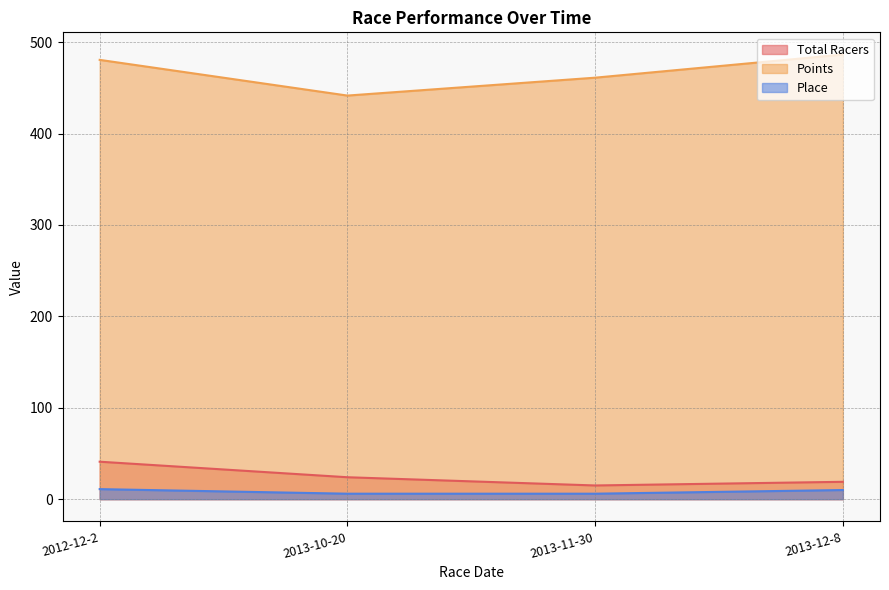

Where does the Points series first go above 480?

2012-12-2